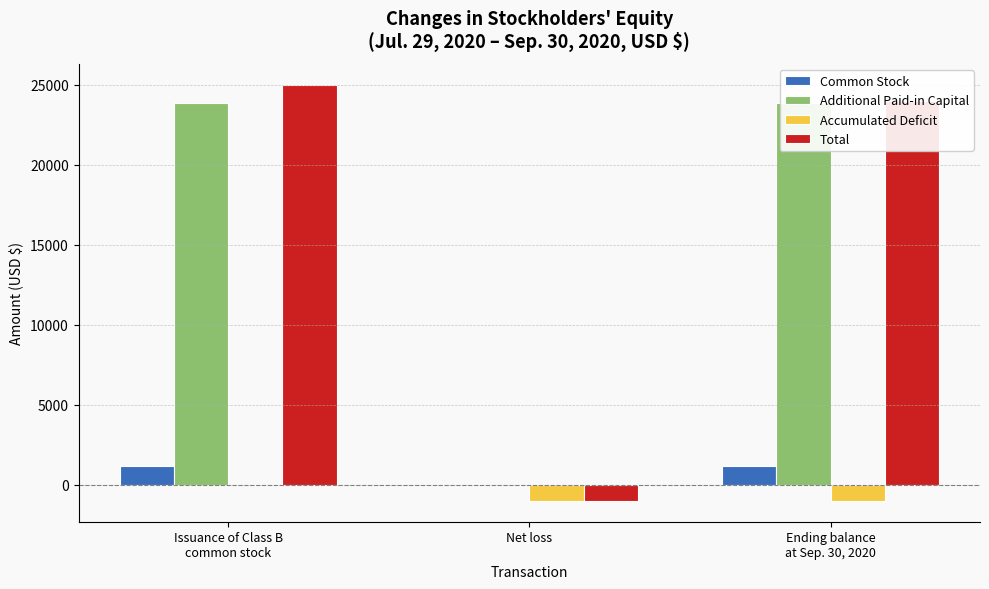

What is the minimum value for Accumulated Deficit?

-1000